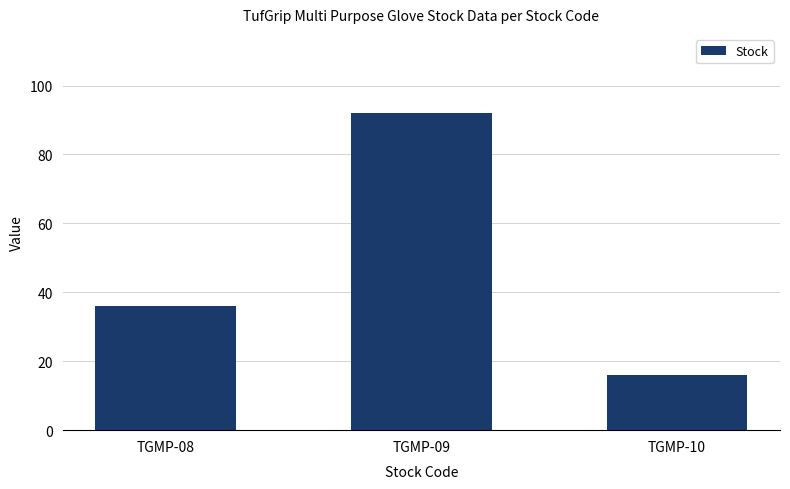

What is the value of the 3rd bar from the left?

16